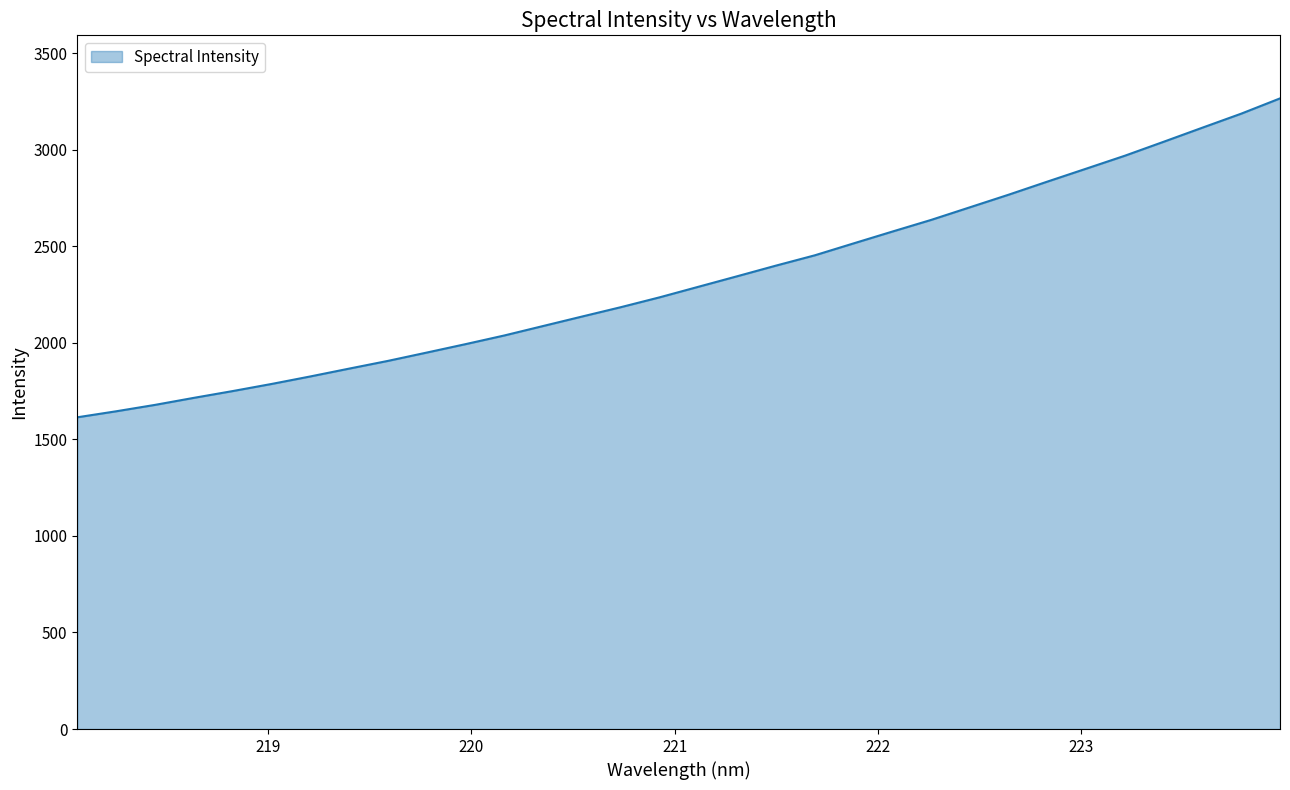

What is the greatest value displayed?

3265.4